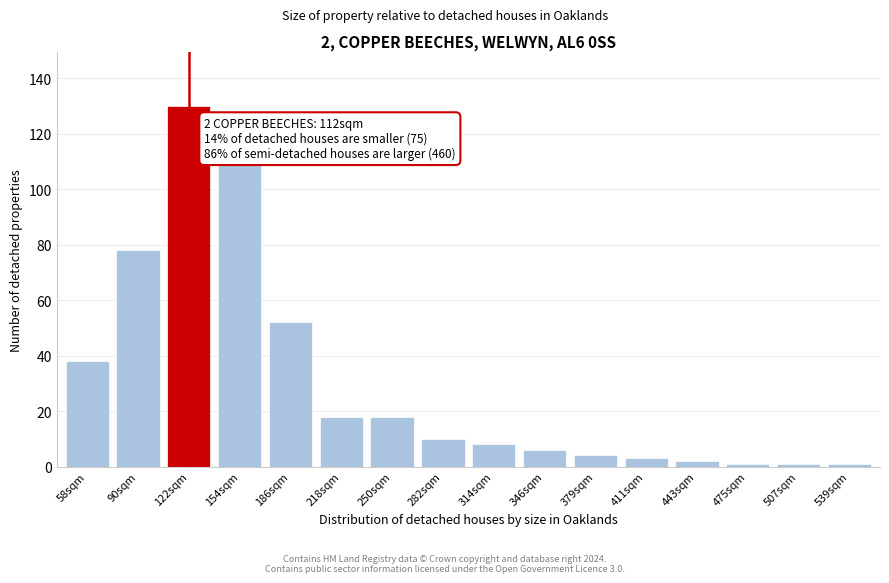

Reading left to right, list all the values displayed in this chart.

38	78	130	110	52	18	18	10	8	6	4	3	2	1	1	1